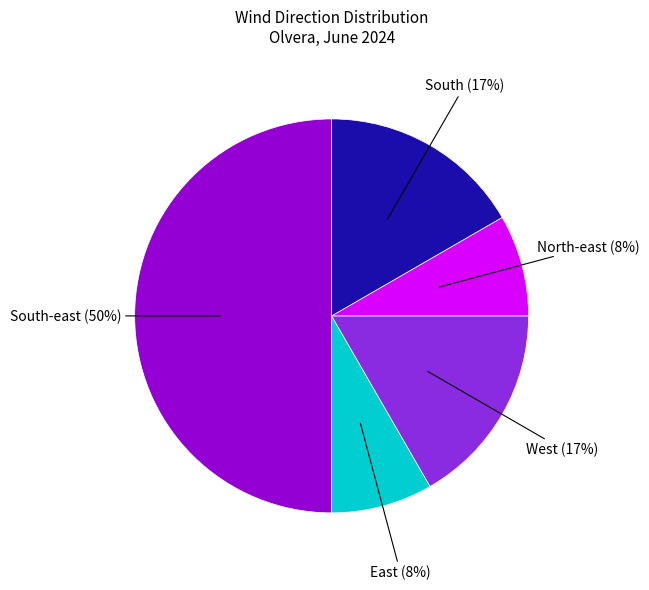

To the nearest percent, what is the difference between the largest and smallest slice percentages?

42%